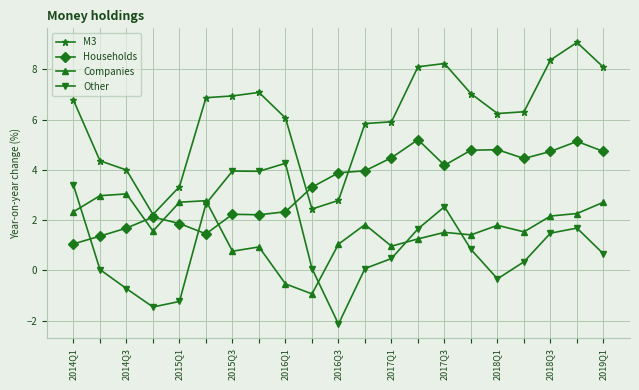

What is the minimum value for Companies?

-0.9